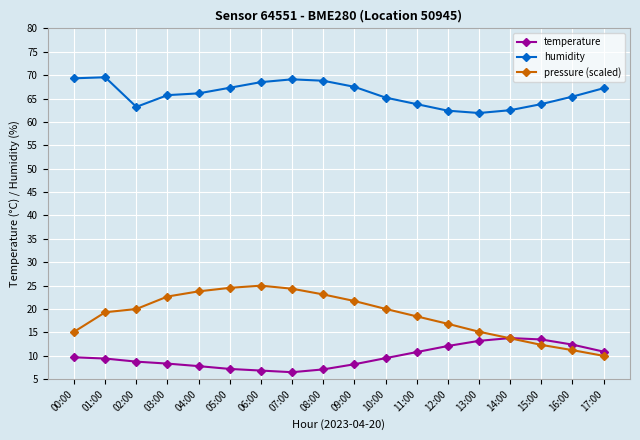

What is the average value of the pressure (scaled) series?

18.7